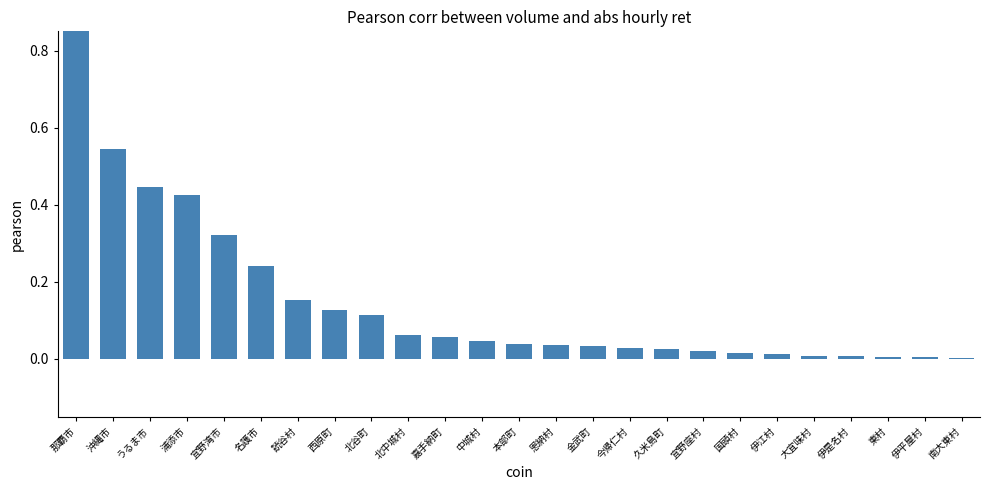

What is the difference between the second highest and second lowest values?

0.5